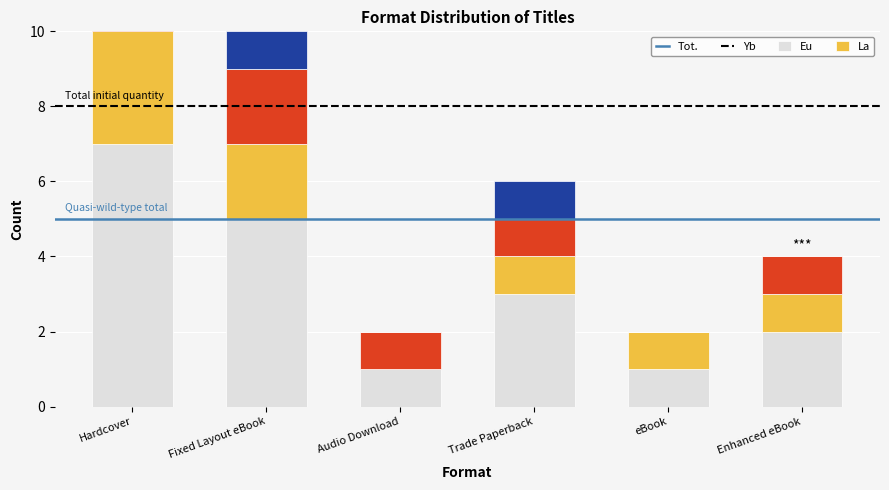

How many bars are there in each group?

4